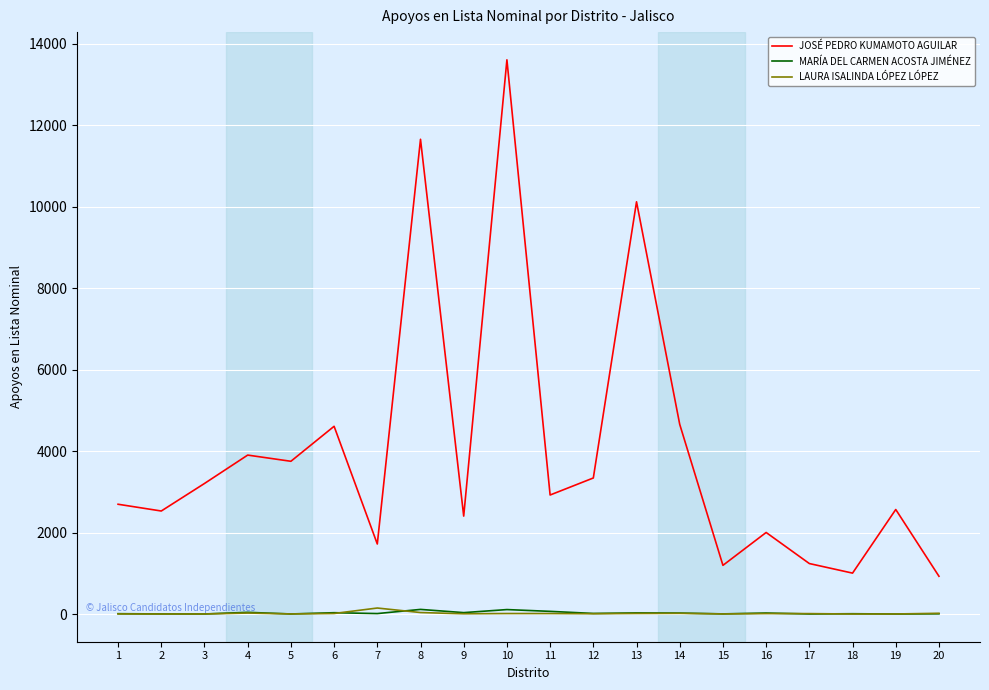

True or false: LAURA ISALINDA LÓPEZ LÓPEZ and JOSÉ PEDRO KUMAMOTO AGUILAR cross at least once.

False